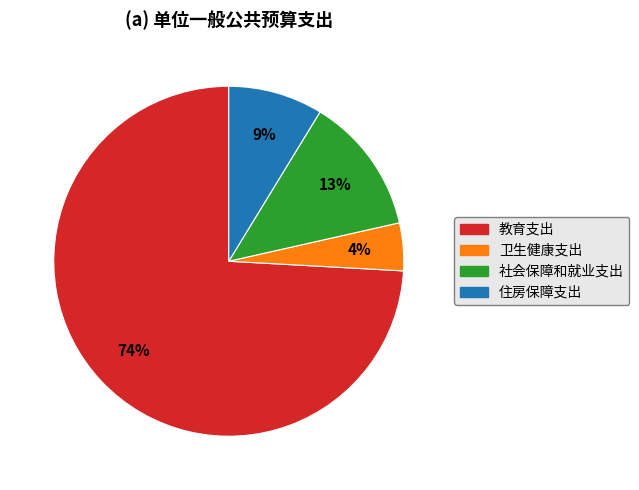

How many segments does this pie chart have?

4